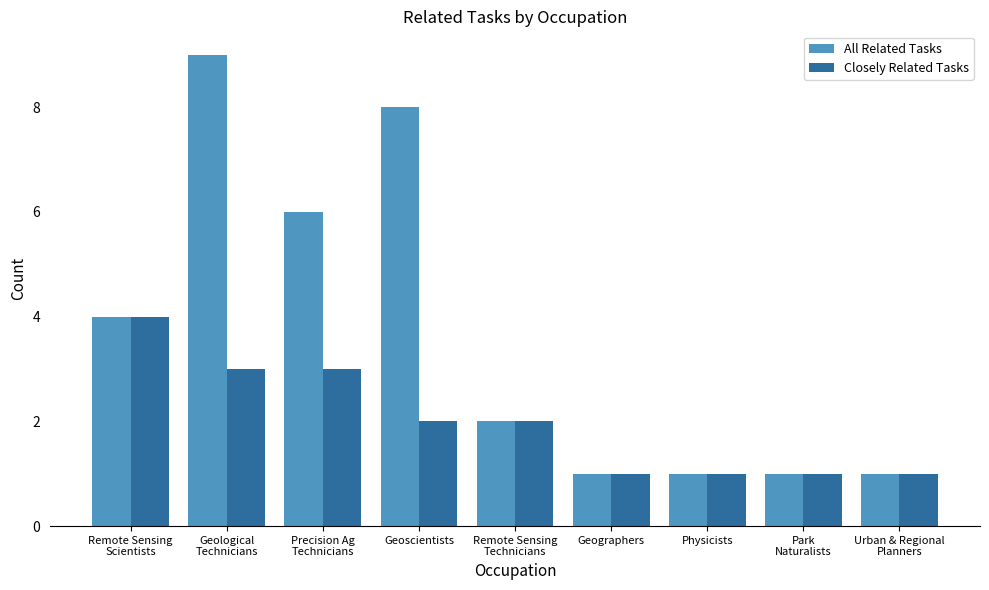

What is the difference between the maximum and minimum values in the All Related Tasks series?

8